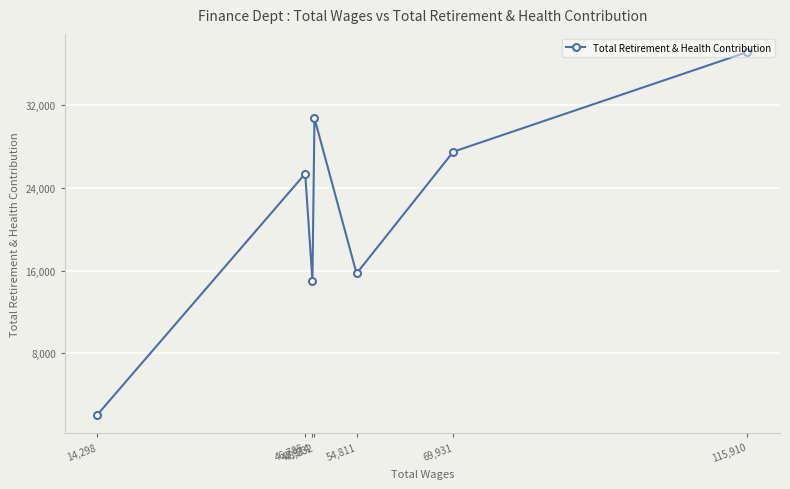

How many categories are shown in the chart?

7